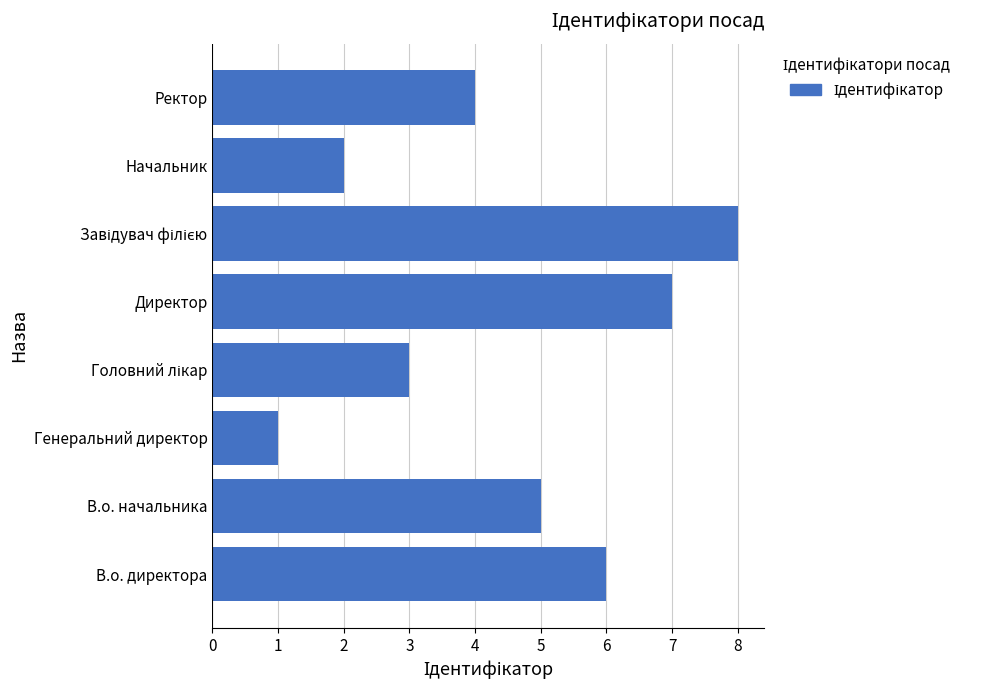

What is the sum of the values at Ректор and Начальник?

6